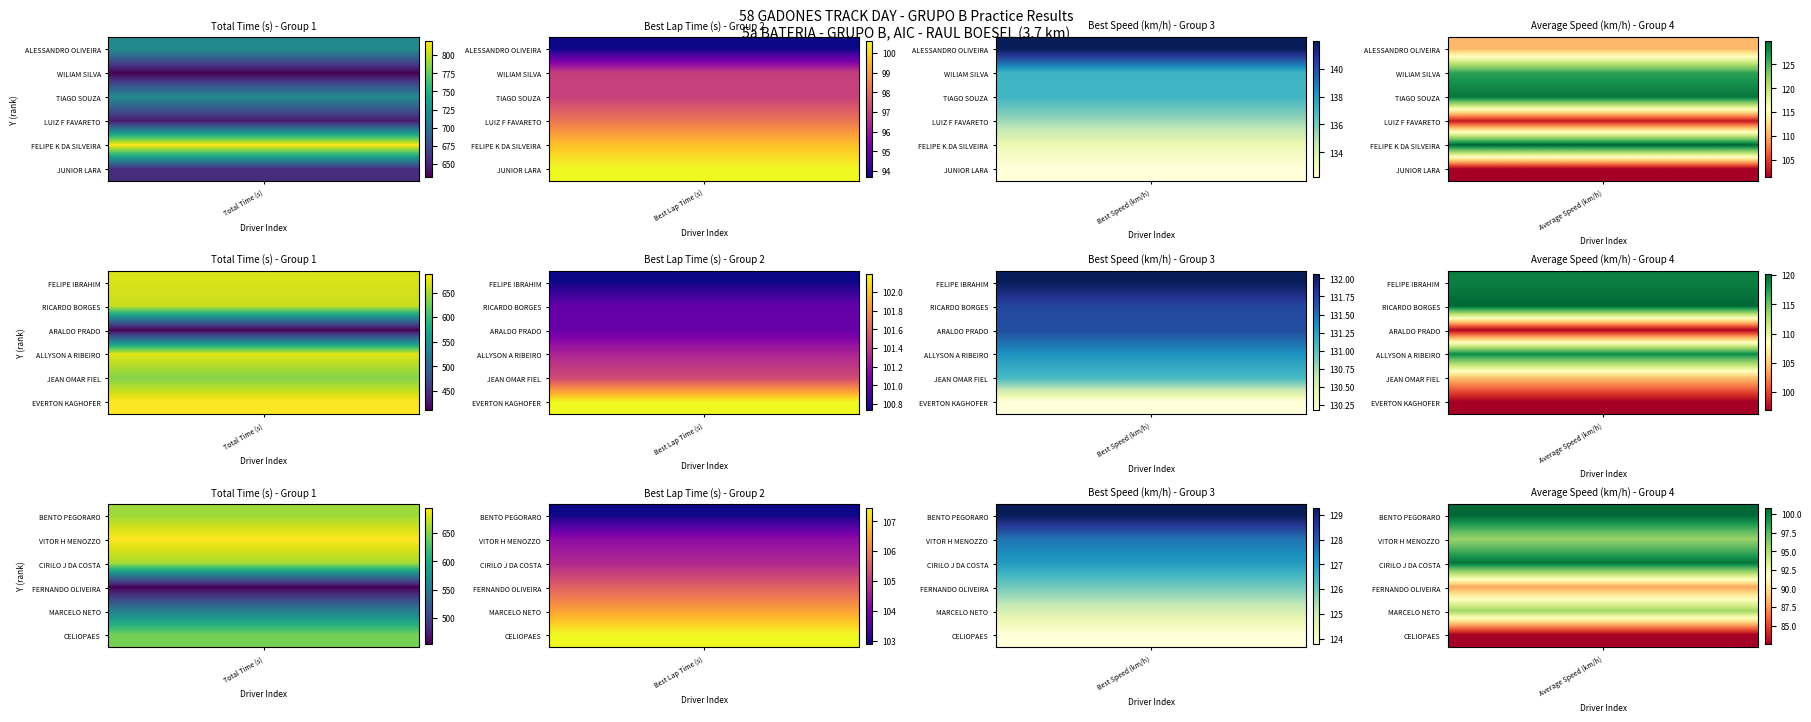

Is it true that MARCELO NETO equals 207.8 at 0?

False